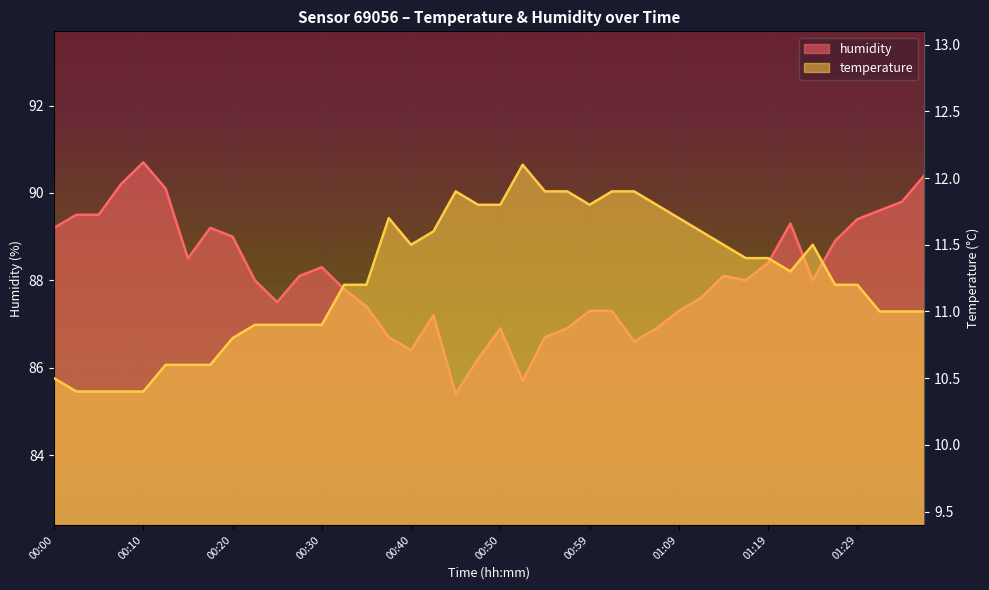

At which category is the sum across all series the highest?

01:36